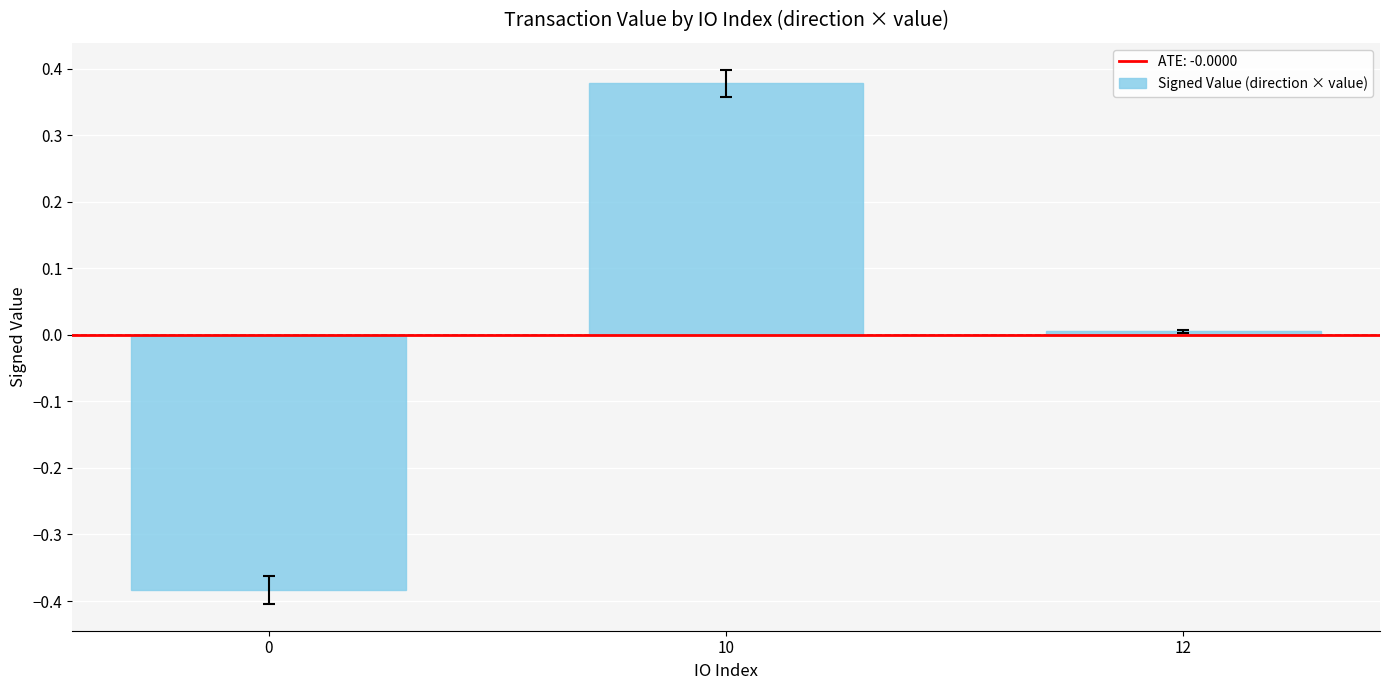

The value at 0 is -0.6. True or false?

False